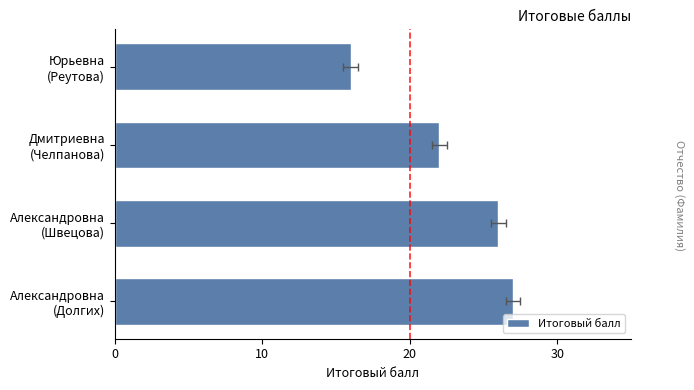

What is the greatest value displayed?

27